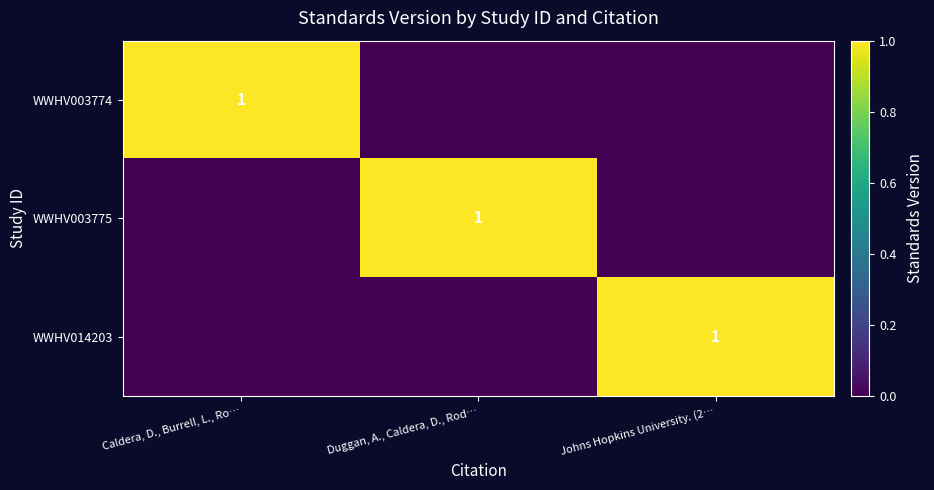

How many categories are shown in the chart?

3